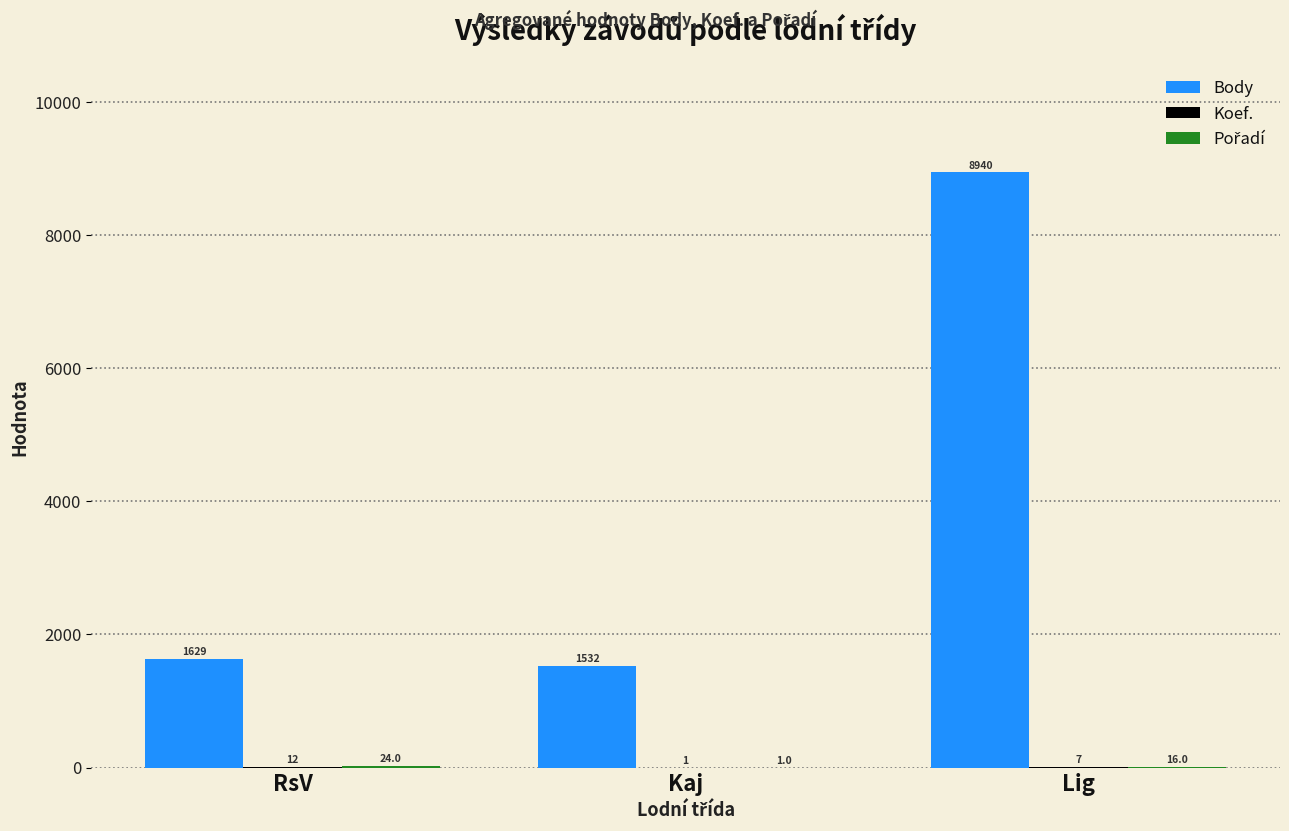

Does the chart contain stacked bars?

No